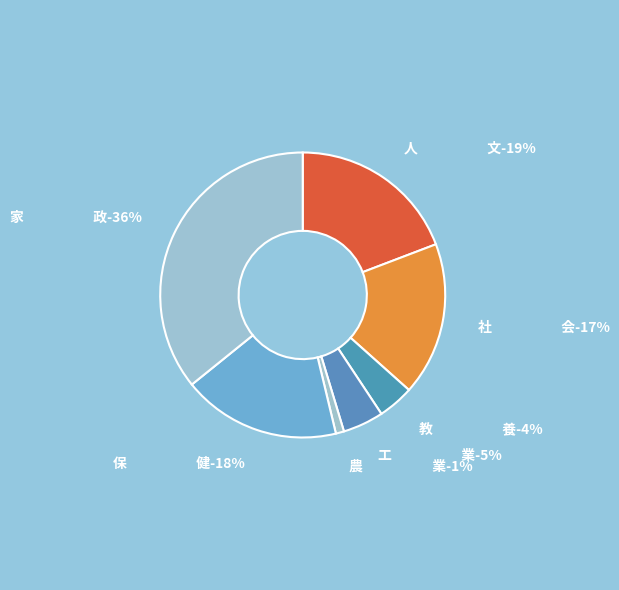

Is it true that 保　　　　　健 is 11% of the pie?

False